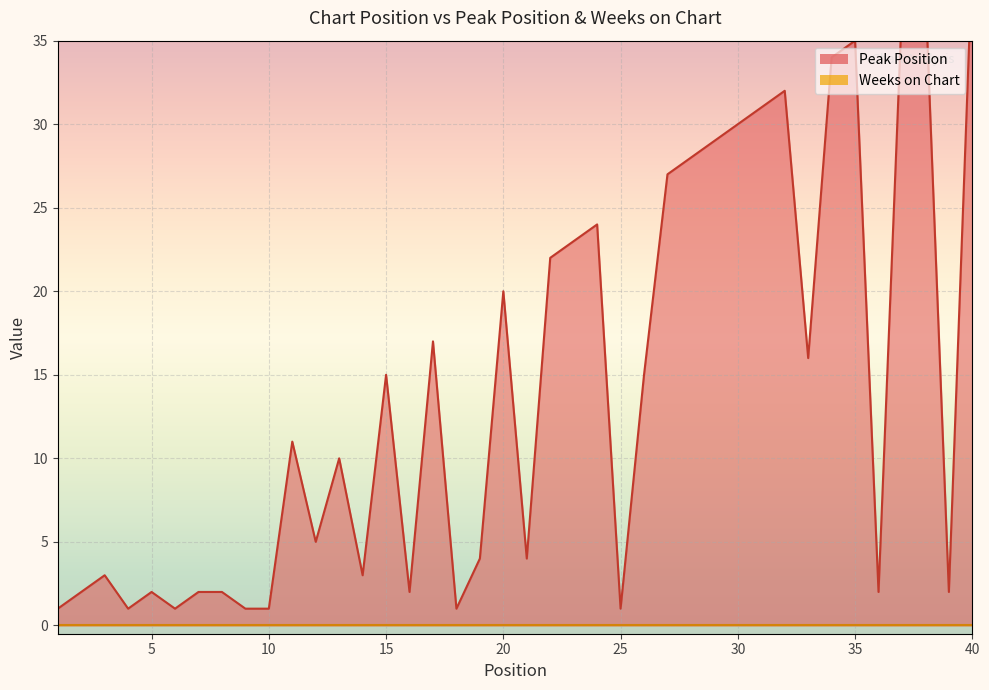

What is the change in value from 2 to 10?

-1